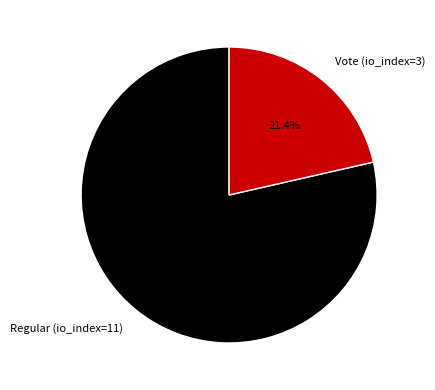

How many segments does this pie chart have?

2